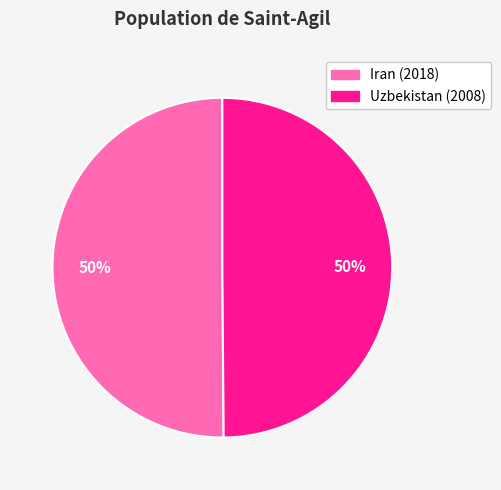

To the nearest percent, what percentage of the pie is Uzbekistan?

50%